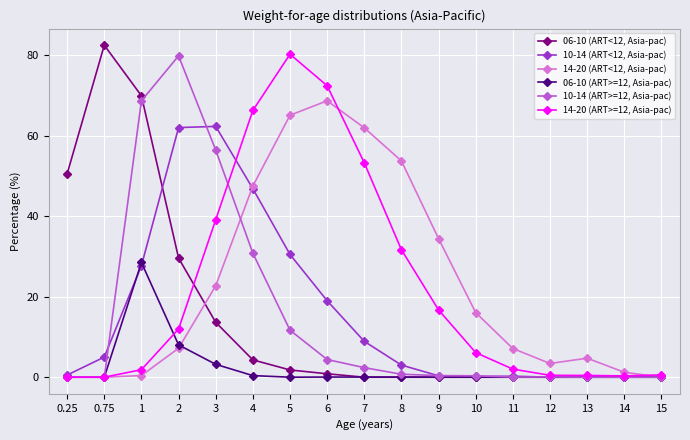

What is the spread (max minus min) of values at 15?

0.6